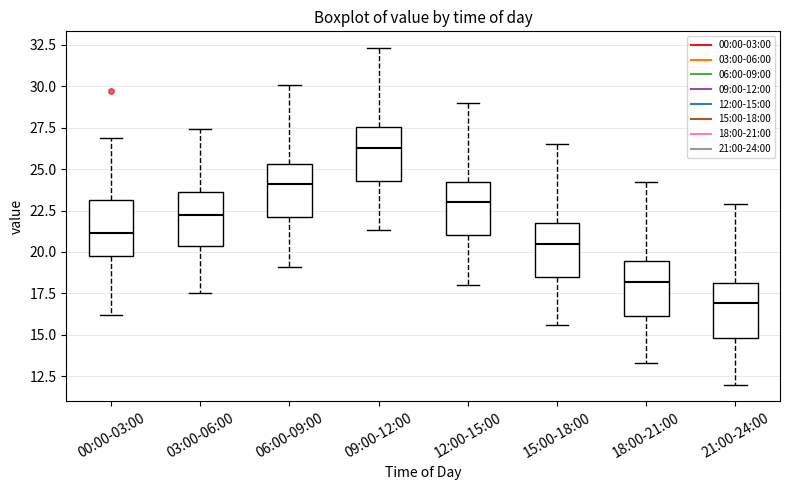

Reading left to right, transcribe this box plot: for each box, give where its median line is, the range the box spans, and where its two whiskers end, as read against the y-axis. The values are not printed on the chart, so give them approximately, as read against the axis.

00:00-03:00: median 21.0, box 19.5 to 23.0, whiskers 16.0 to 27.0
03:00-06:00: median 22.5, box 20.5 to 23.5, whiskers 17.5 to 27.5
06:00-09:00: median 24.0, box 22.0 to 25.5, whiskers 19.0 to 30.0
09:00-12:00: median 26.5, box 24.5 to 27.5, whiskers 21.5 to 32.5
12:00-15:00: median 23.0, box 21.0 to 24.0, whiskers 18.0 to 29.0
15:00-18:00: median 20.5, box 18.5 to 21.5, whiskers 15.5 to 26.5
18:00-21:00: median 18.0, box 16.0 to 19.5, whiskers 13.5 to 24.0
21:00-24:00: median 17.0, box 15.0 to 18.0, whiskers 12.0 to 23.0